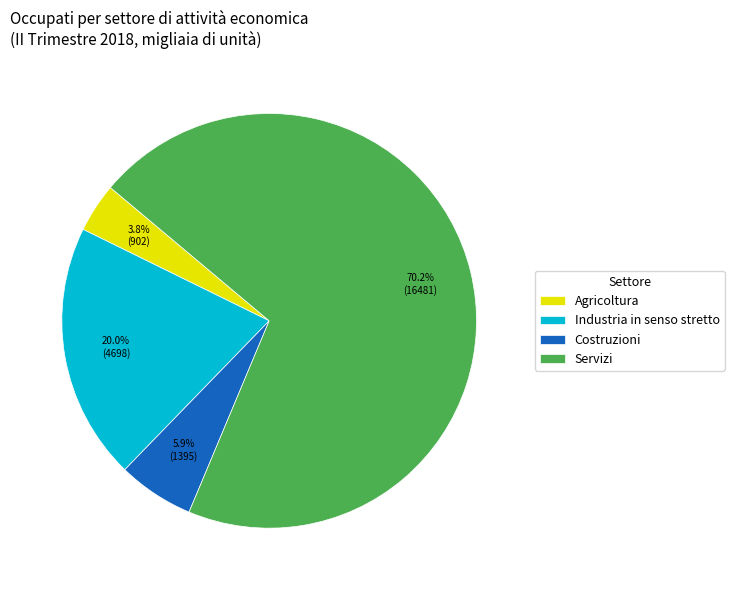

True or false: Industria in senso stretto accounts for 20% of the total.

True